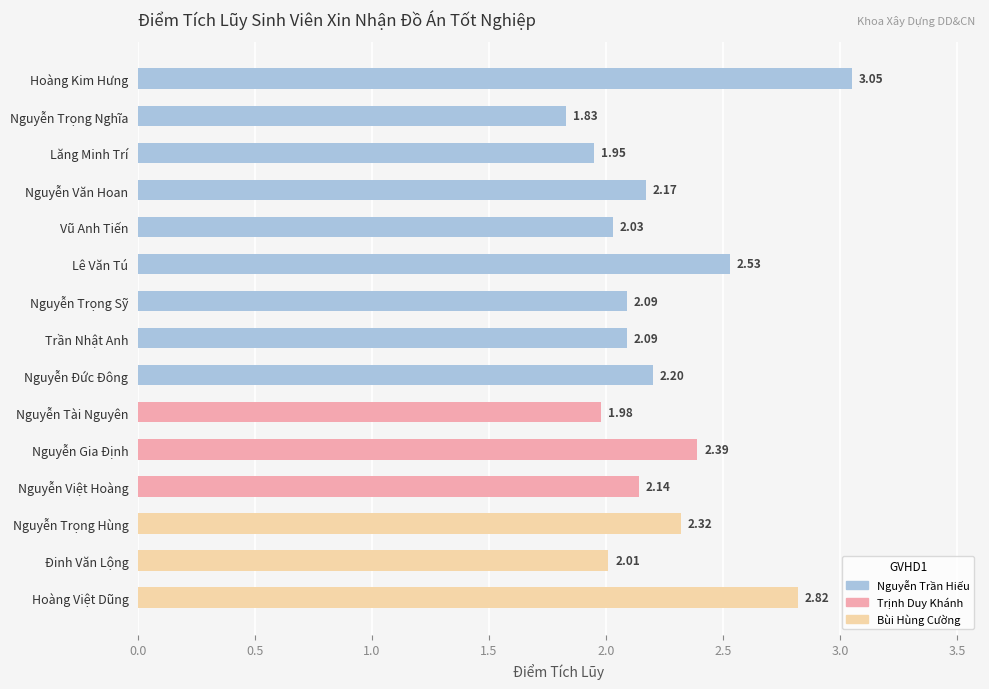

Between Nguyễn Trọng Nghĩa and Lê Văn Tú, which is larger?

Lê Văn Tú